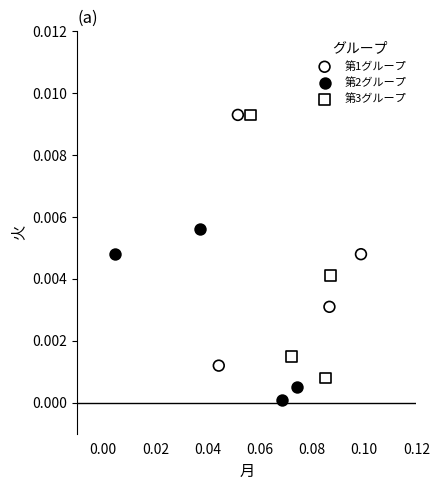

Which series has the largest Y range (max minus min)?

第3グループ